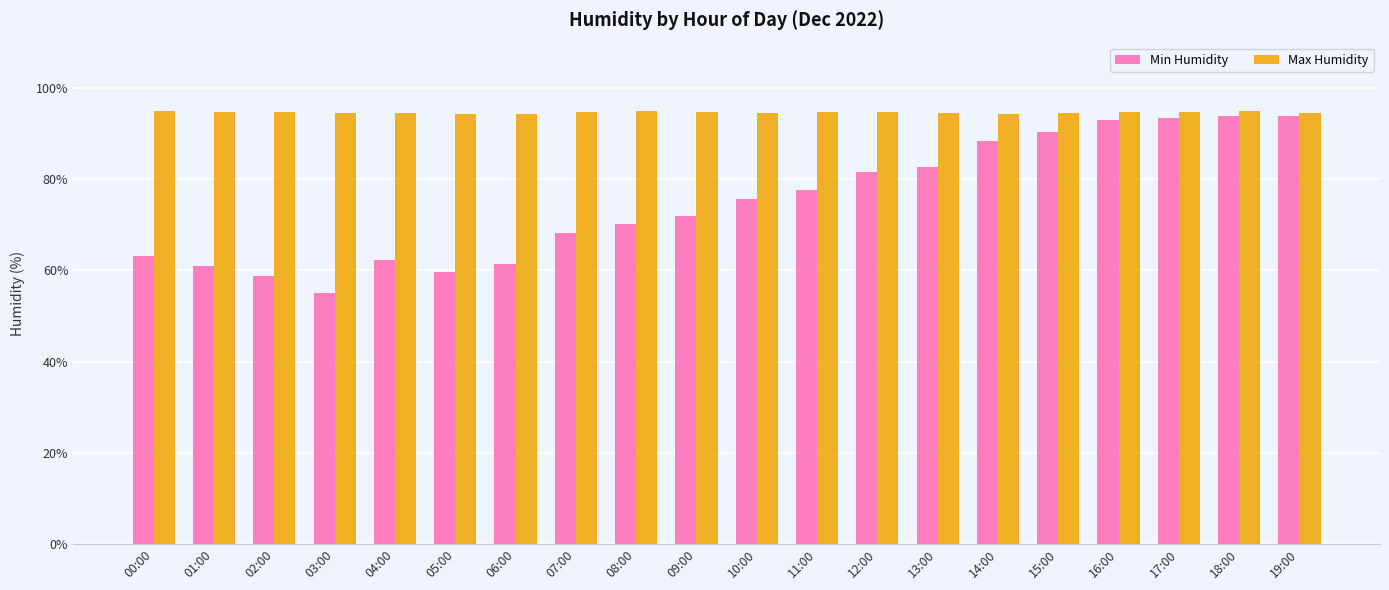

What is the sum of all Min Humidity values?

1502.1